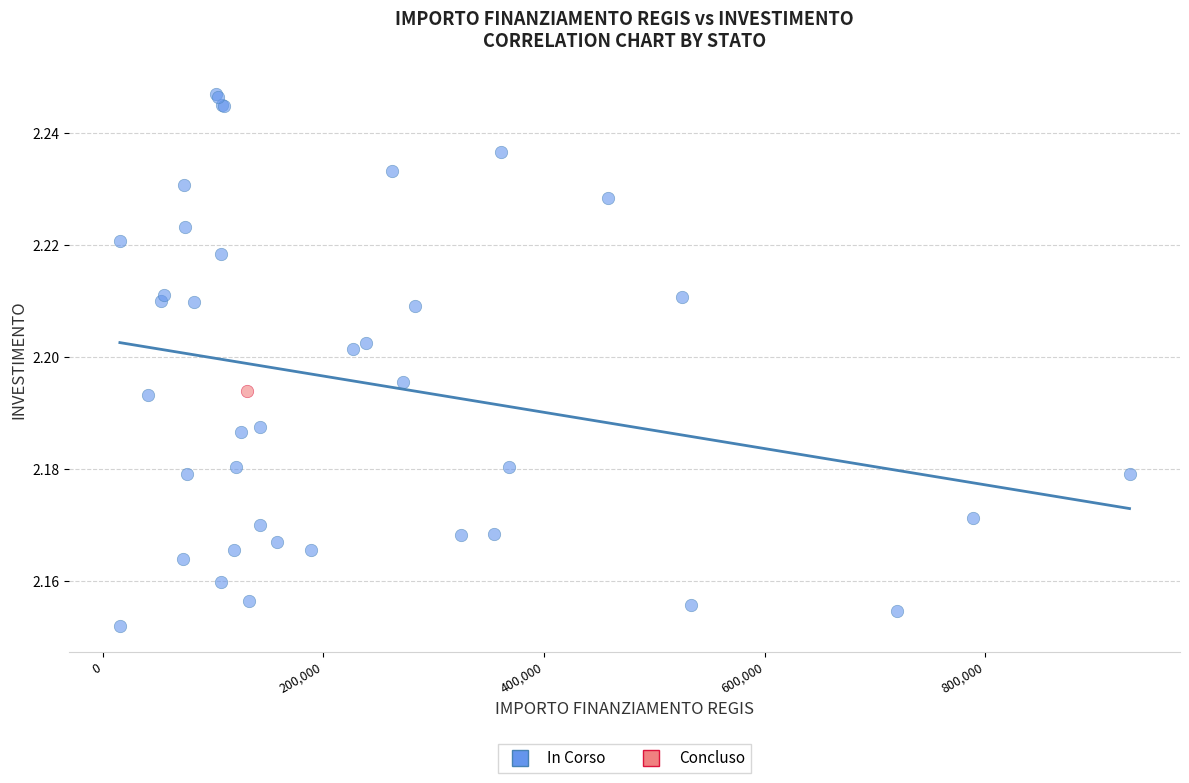

What are all the series names shown in the legend?

In Corso, Concluso